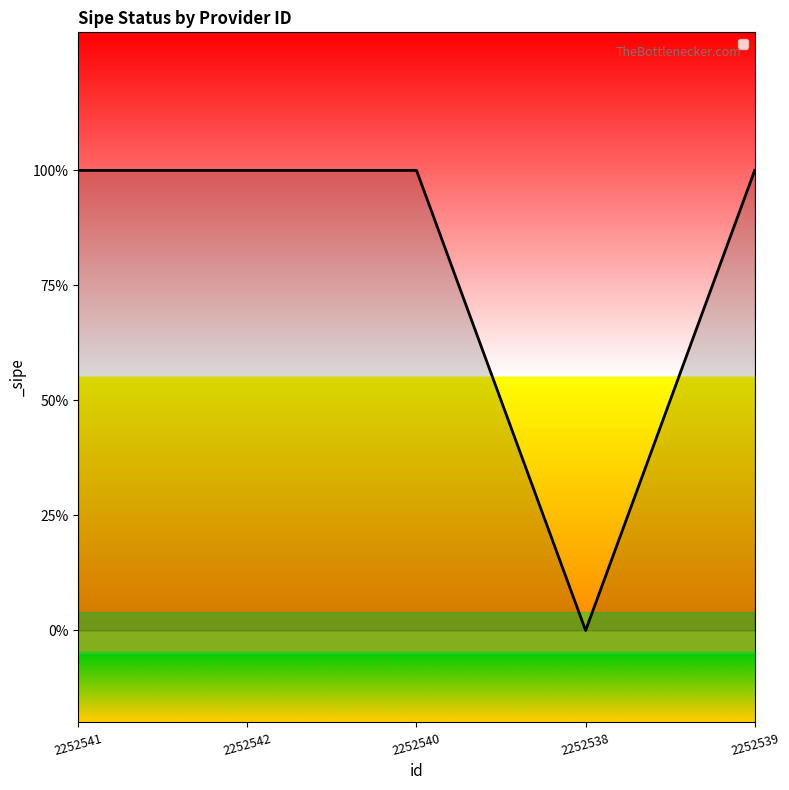

At which label is the value closest to 0?

2252538